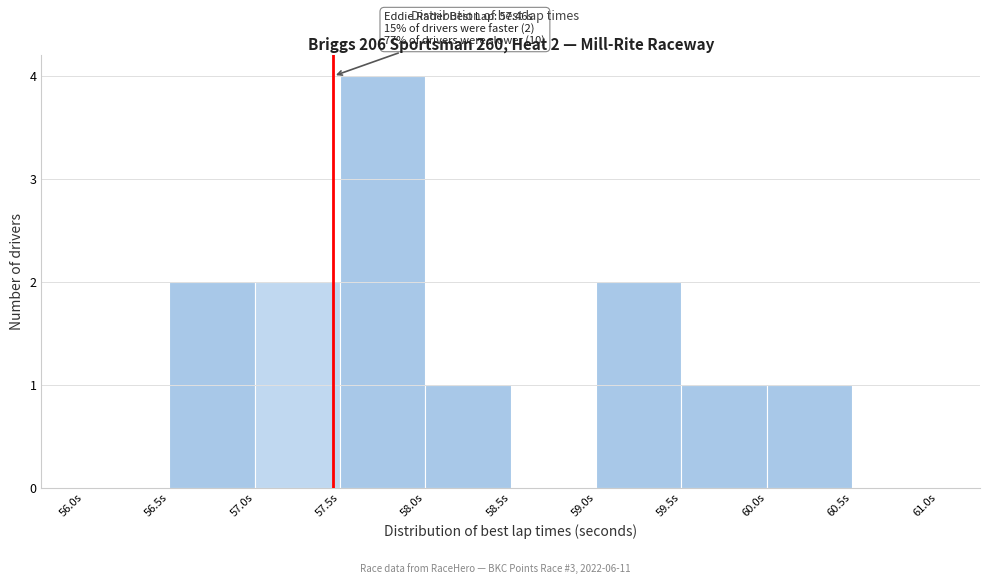

Which range on the x-axis has the tallest bar?

57.5 to 58.0